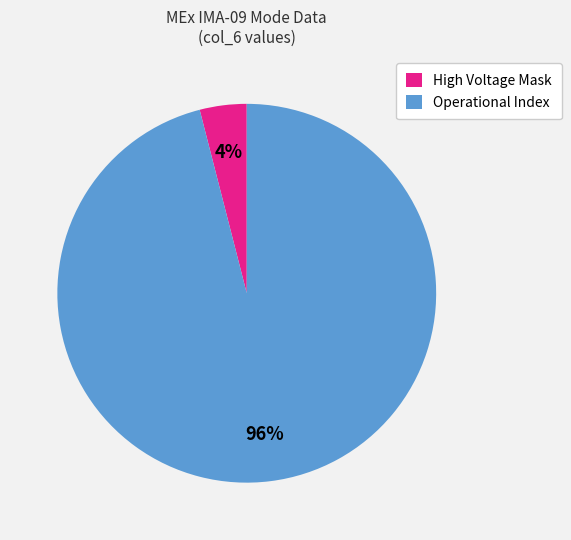

How many segments does this pie chart have?

2